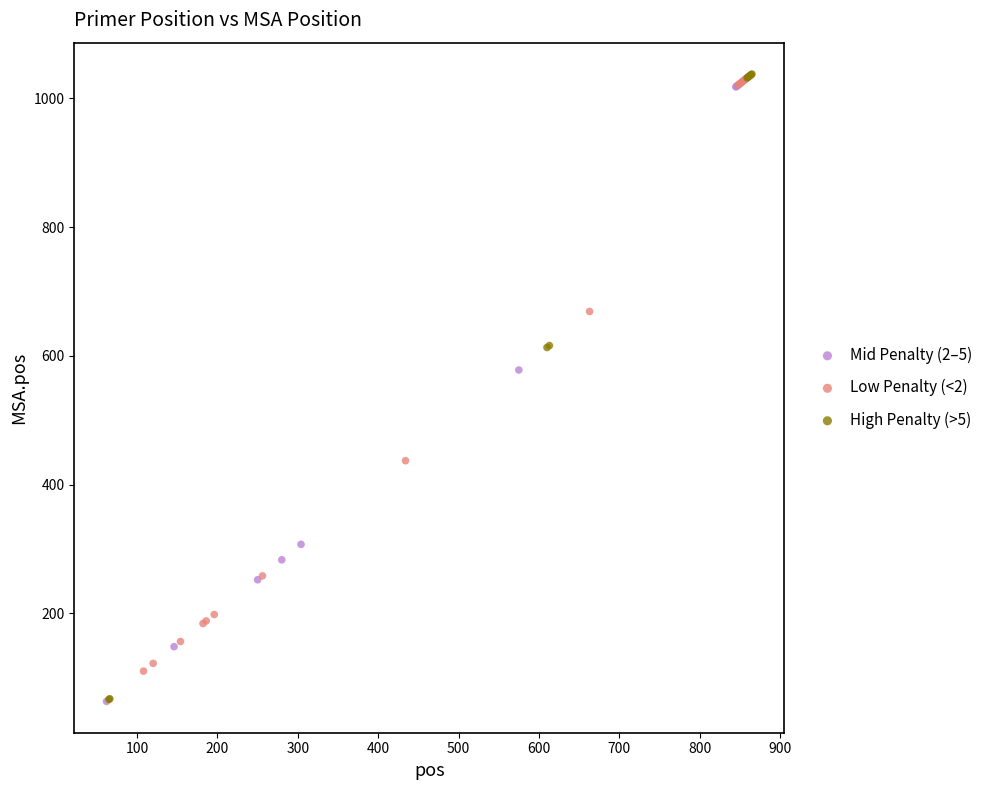

Which series has the widest spread of Y values?

High Penalty (>5)